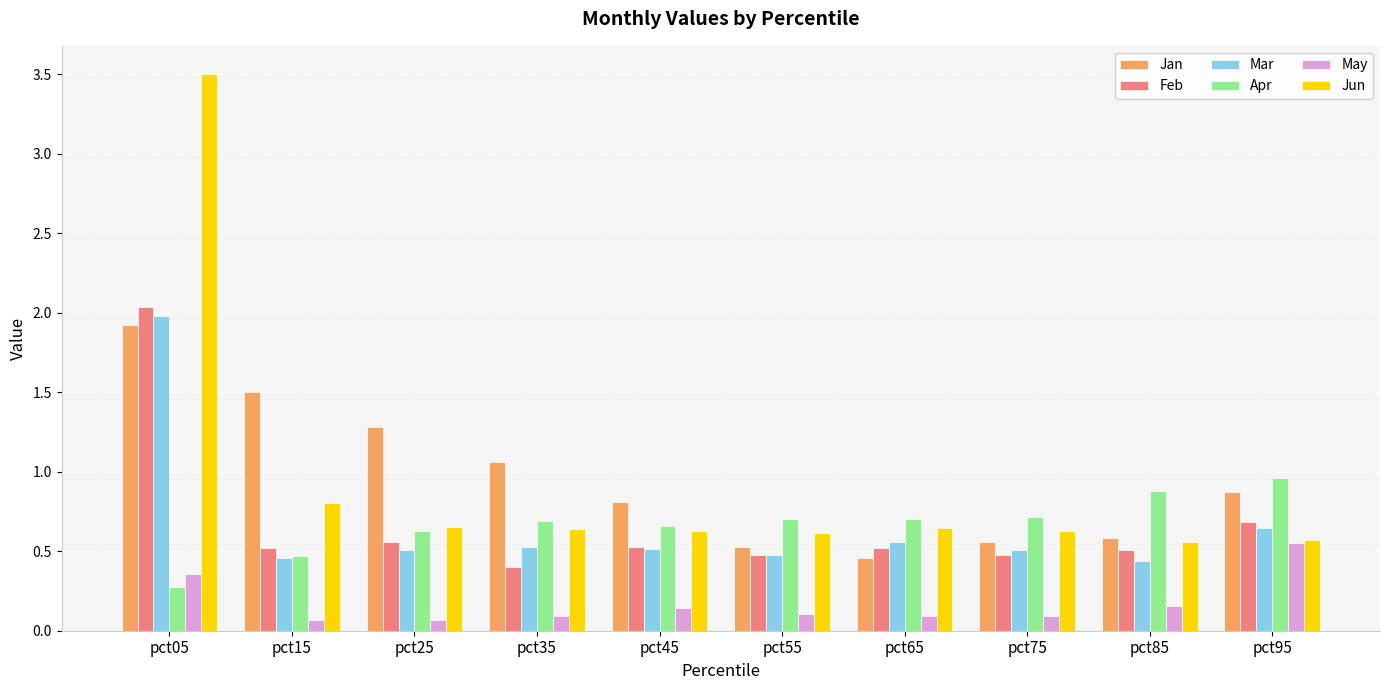

What is the average value of the Jun series?

0.9